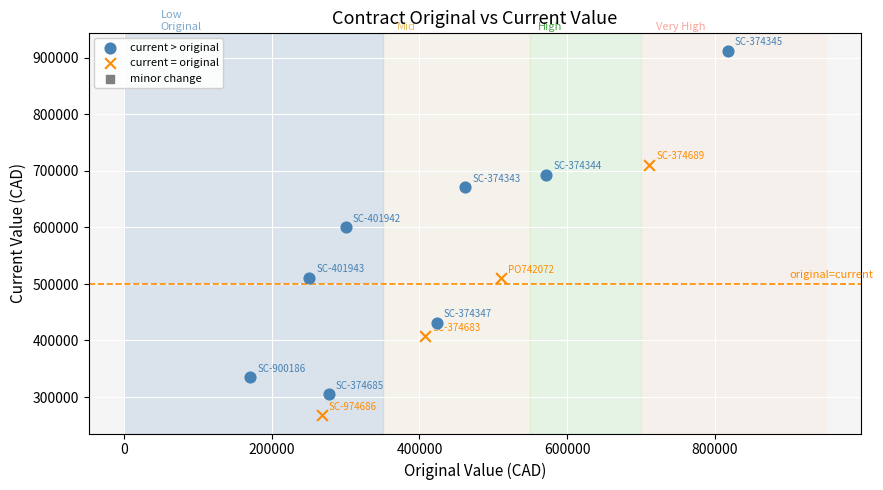

Which series contains the lowest Y value?

current = original